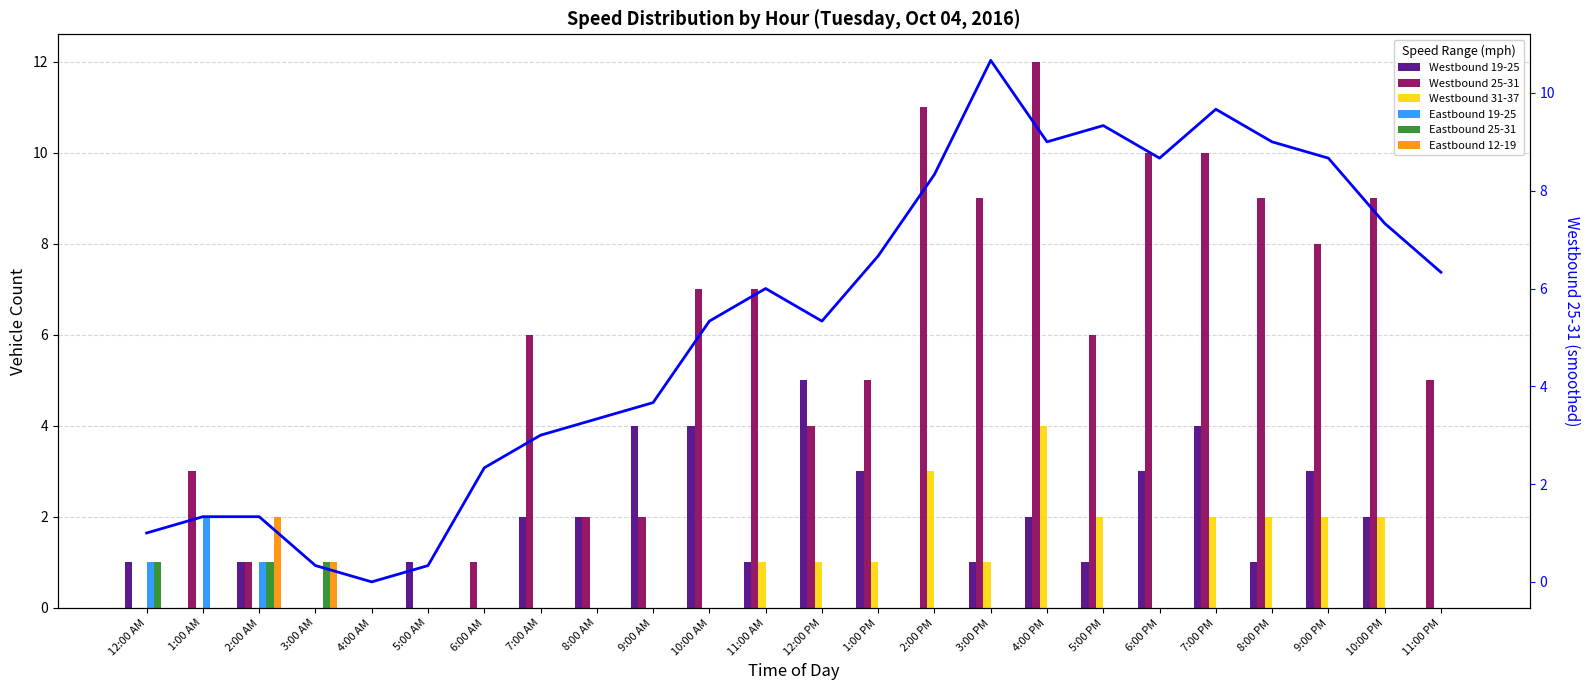

How many distinct data groups are displayed?

6